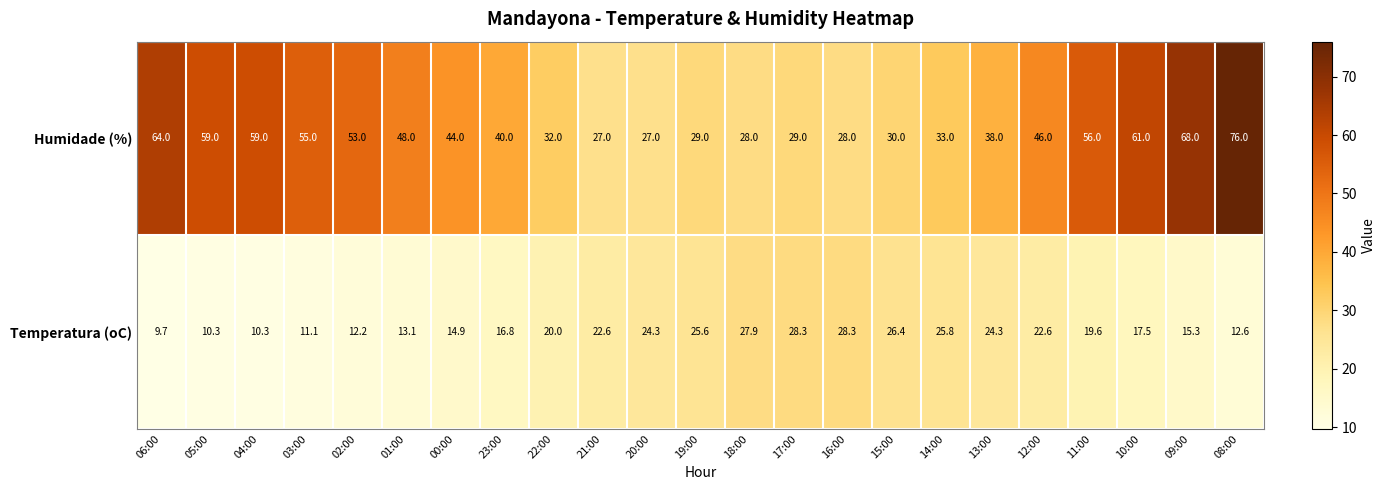

Count the number of data series in this chart.

2